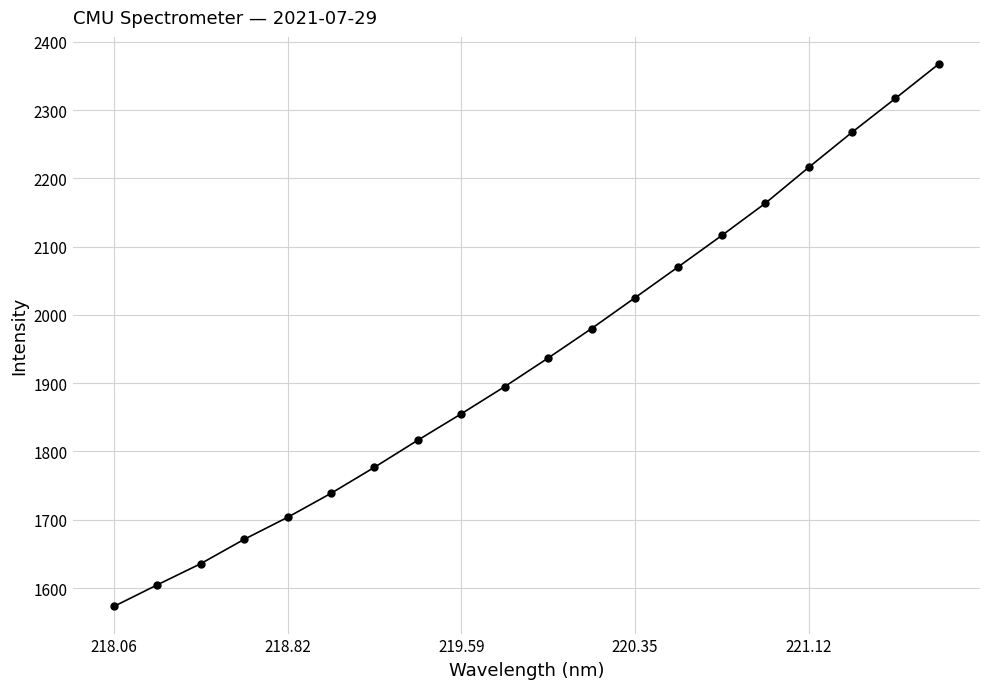

Reading left to right, extract all data points from this chart.

1573.0	1604.6	1635.7	1671.3	1703.6	1738.7	1776.9	1816.6	1855.2	1895.1	1936.9	1980.1	2025.2	2070.6	2116.4	2163.4	2216.0	2267.5	2317.2	2367.6